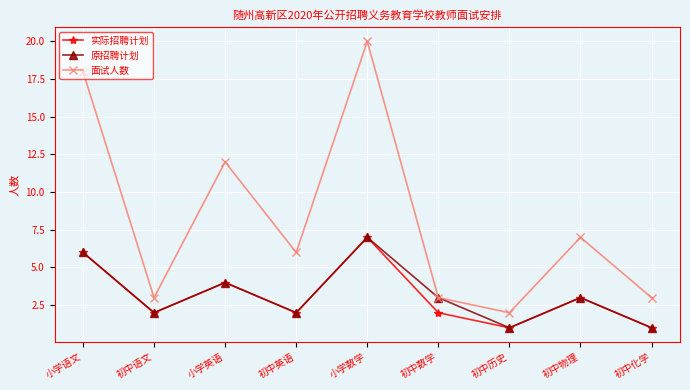

True or false: 实际招聘计划 and 面试人数 intersect in this chart.

False